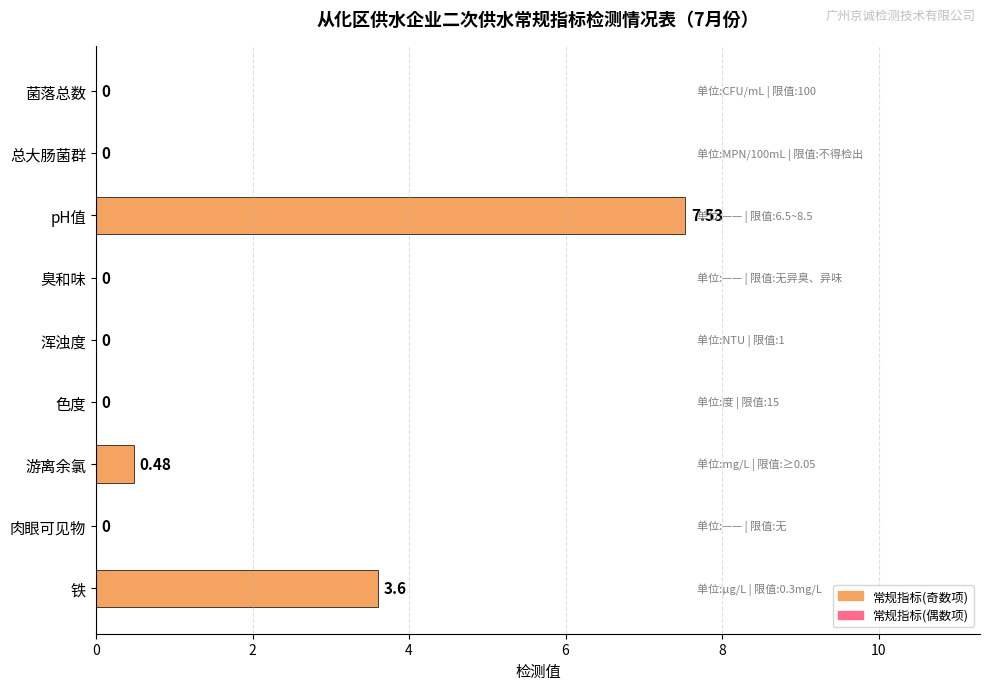

Which has a higher value, pH值 or 浑浊度?

pH值